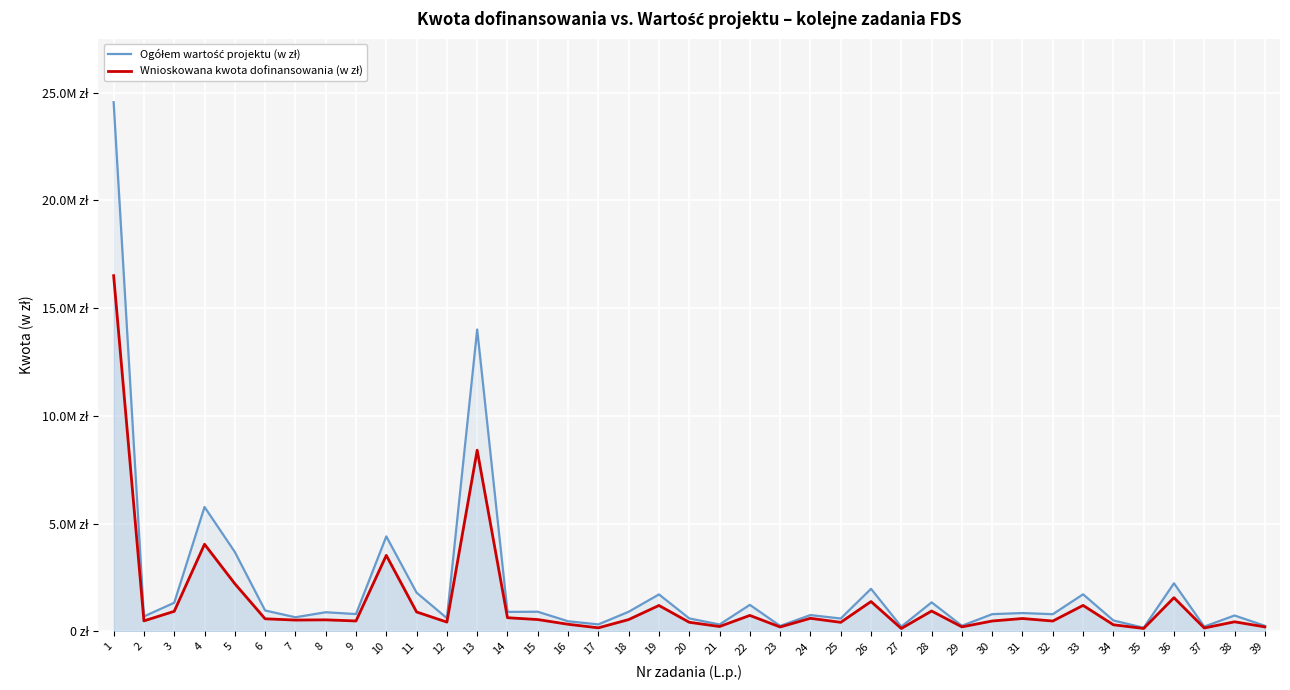

At which label does Wnioskowana kwota dofinansowania (w zł) first exceed 530495?

1